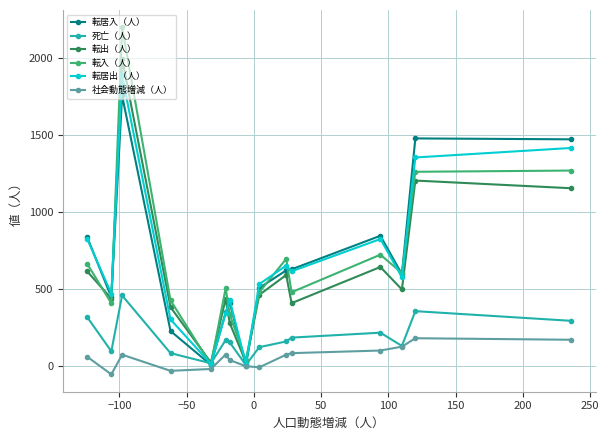

True or false: 社会動態増減（人） has more than 1 interior local peaks.

True